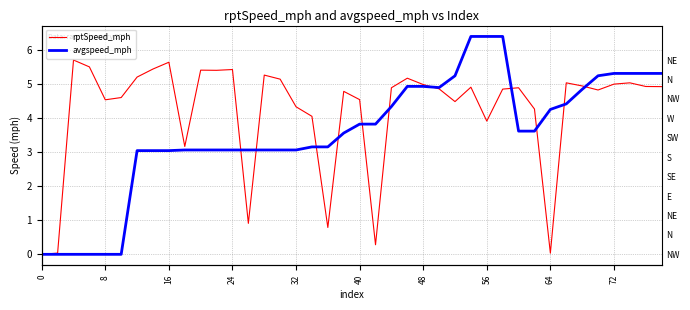

List the series in order of their overall mean, lowest first.

avgspeed_mph, rptSpeed_mph